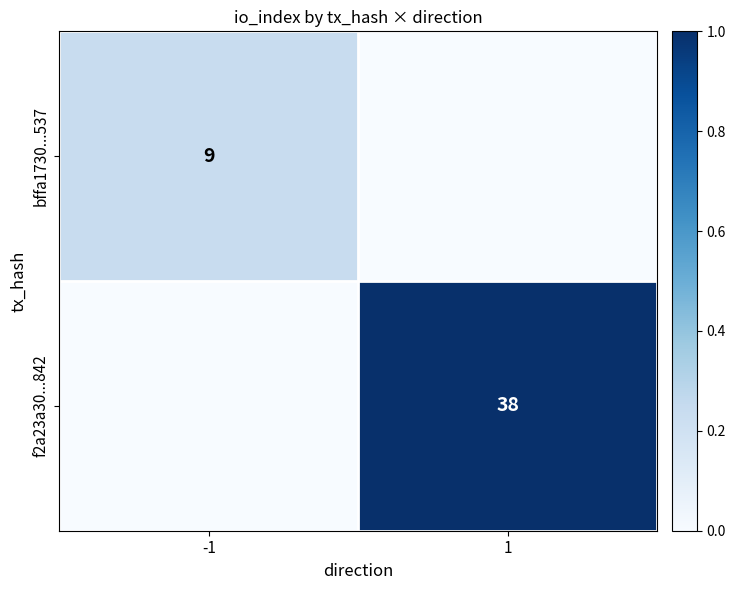

The bffa1730...537 series shows 9 at -1. True or false?

True